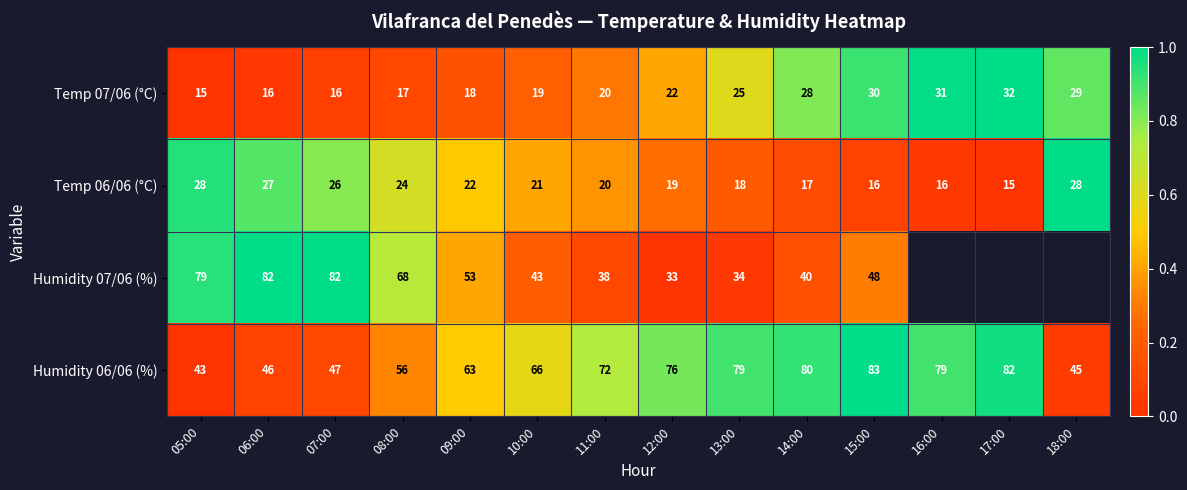

At which category is the sum across all series the highest?

15:00